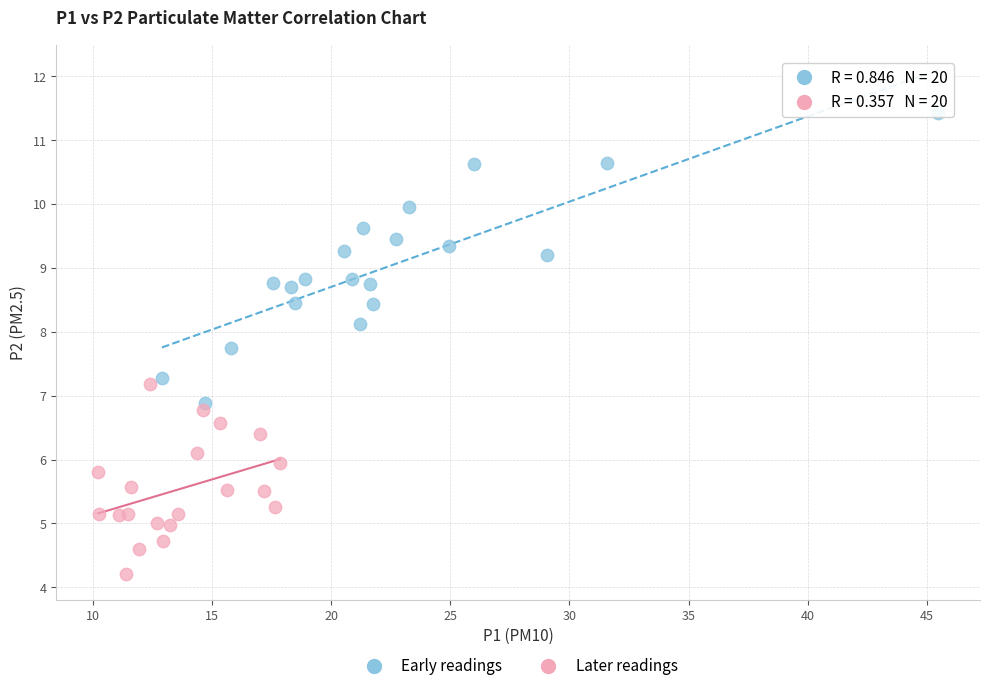

Which series contains the lowest Y value?

Later readings